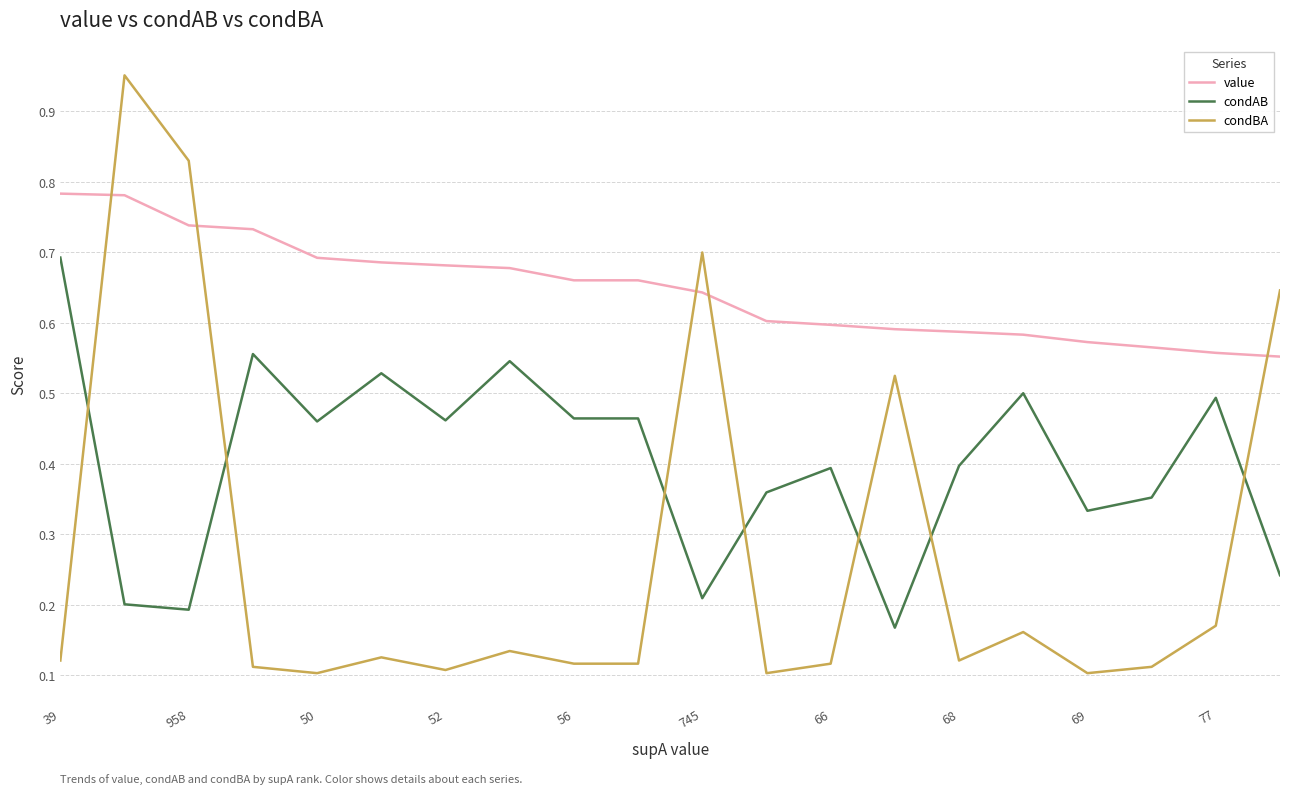

Which series has the largest range (max minus min)?

condBA